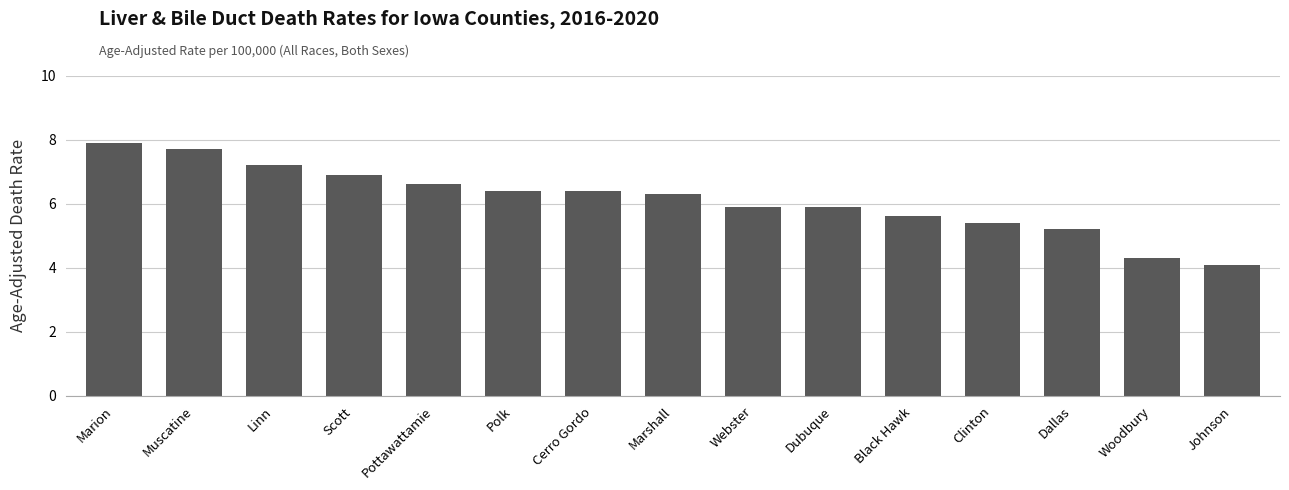

What is the maximum value shown in the chart?

7.9